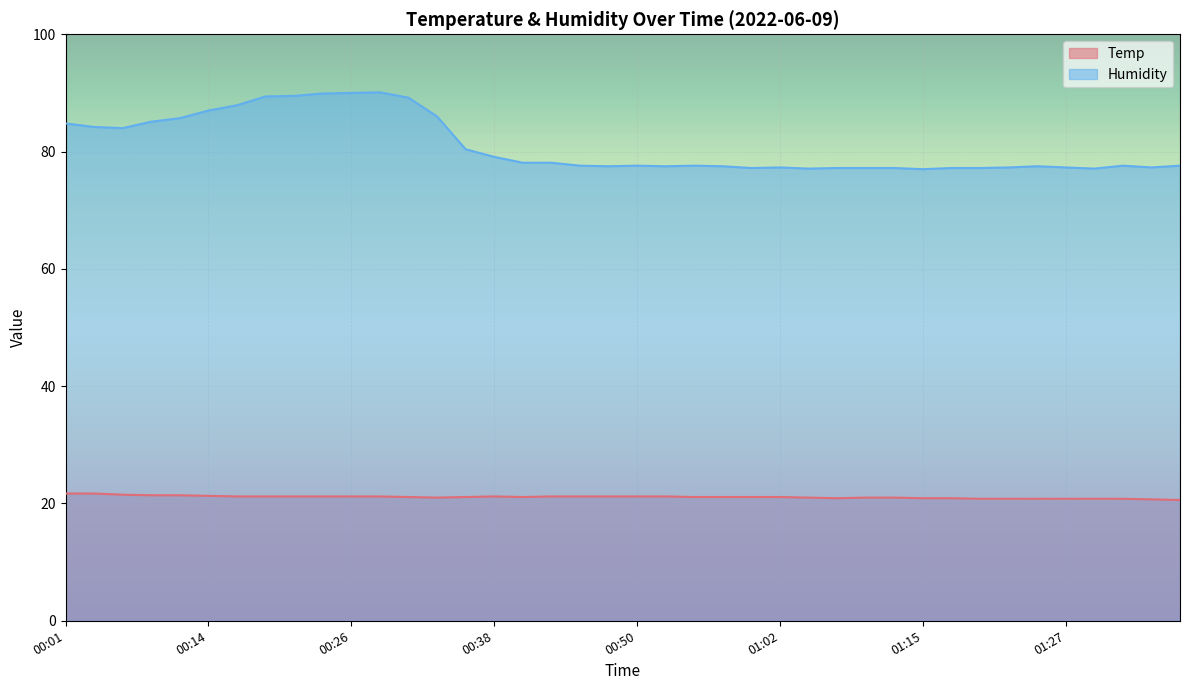

At which category is the sum across all series the highest?

00:28